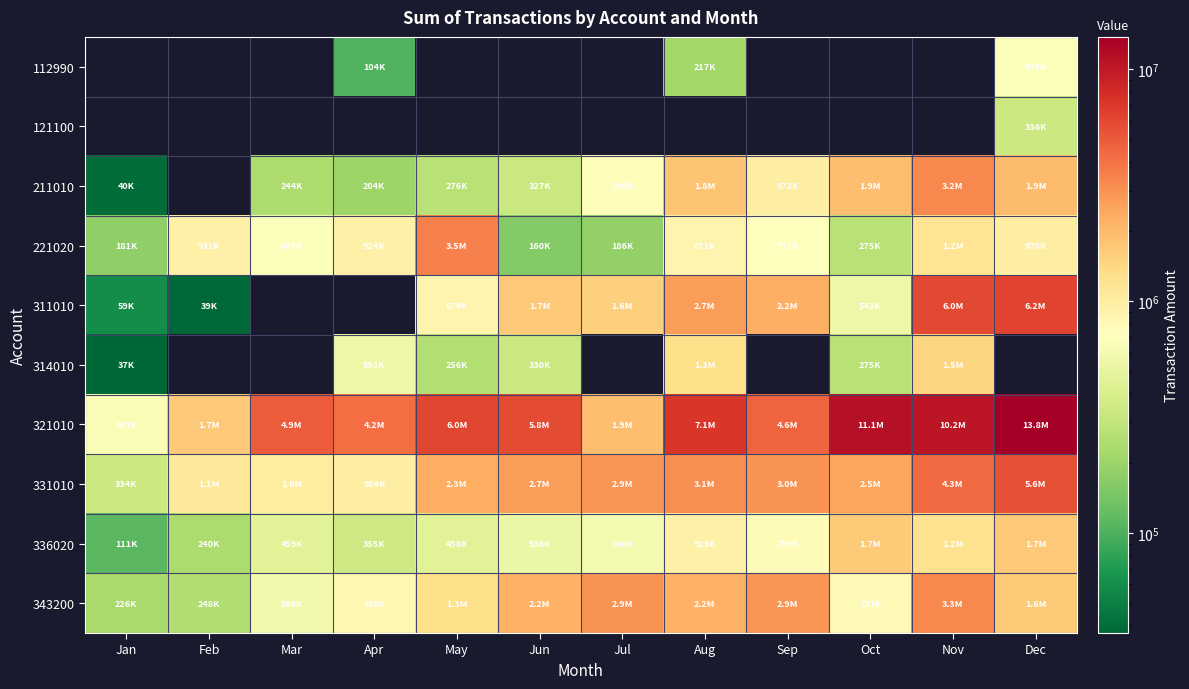

At which label does 331010 first exceed 2676793?

Jul